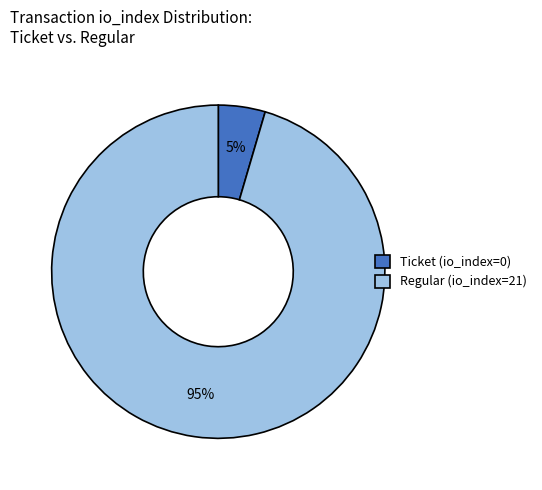

Which category has the biggest portion of the pie?

Regular (io_index=21)